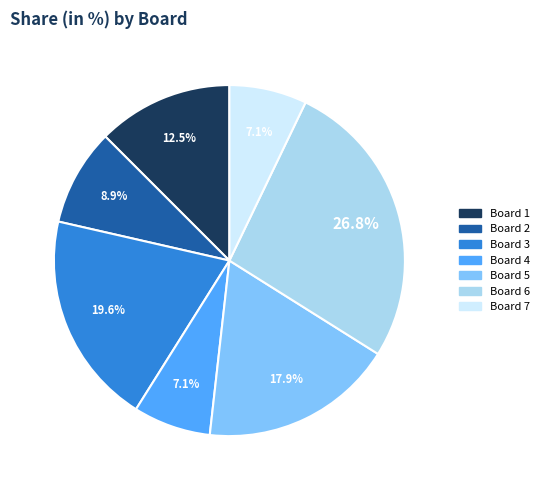

Count the number of slices in the pie.

7